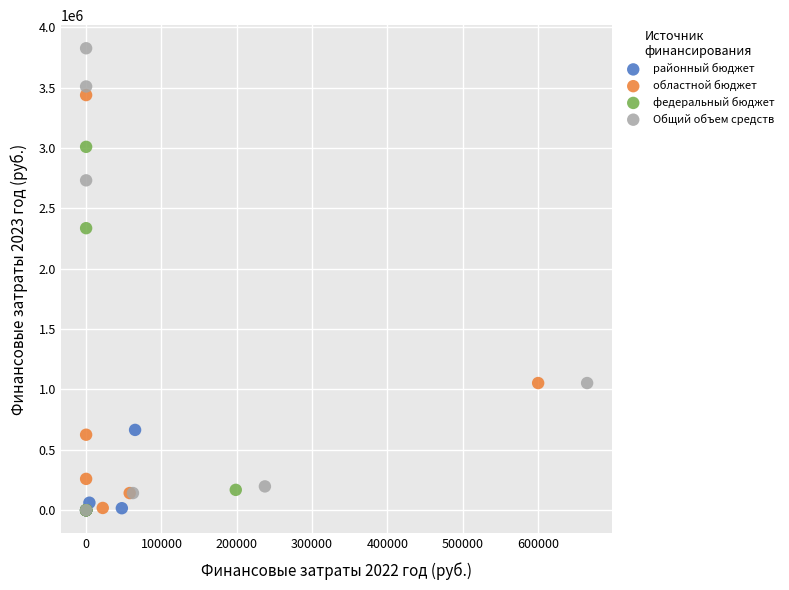

Which series has the largest Y range (max minus min)?

Общий объем средств